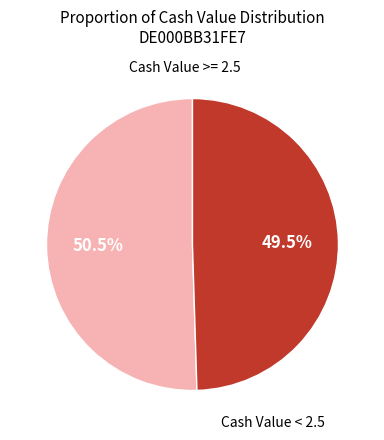

Does any single category account for the majority?

Yes